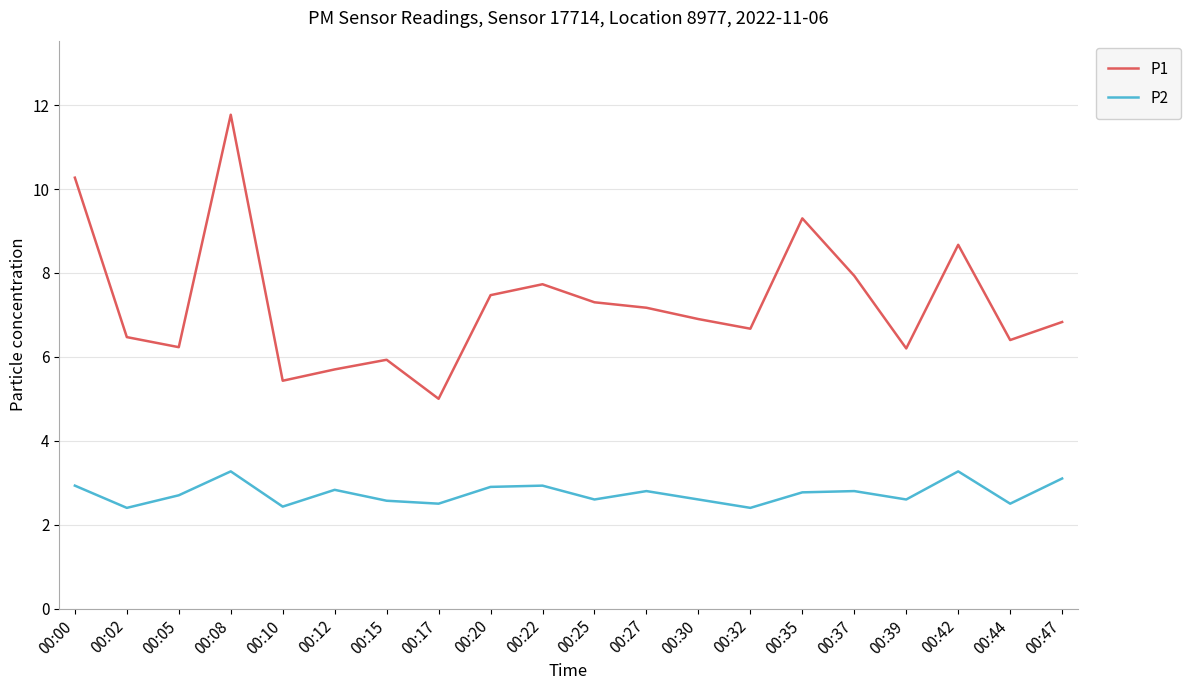

What is the difference between the maximum and minimum values in the P1 series?

6.8